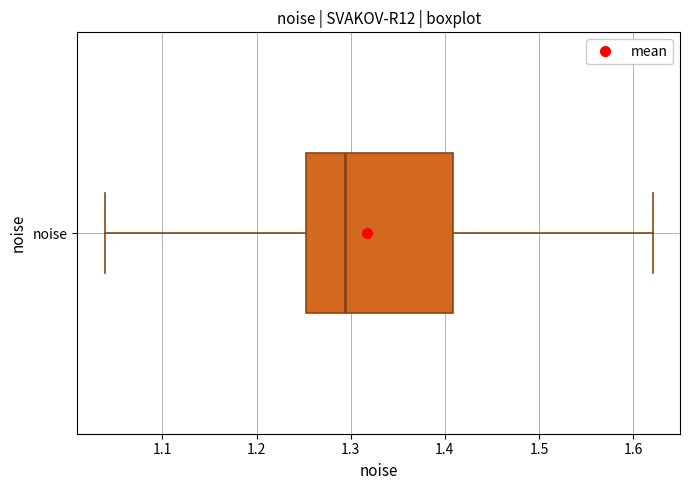

Transcribe this box plot: give where the median line is, the range the box spans, and where the two whiskers end, as read against the x-axis. The values are not printed on the chart, so give them approximately, as read against the axis.

median 1.29, box 1.25 to 1.41, whiskers 1.04 to 1.62